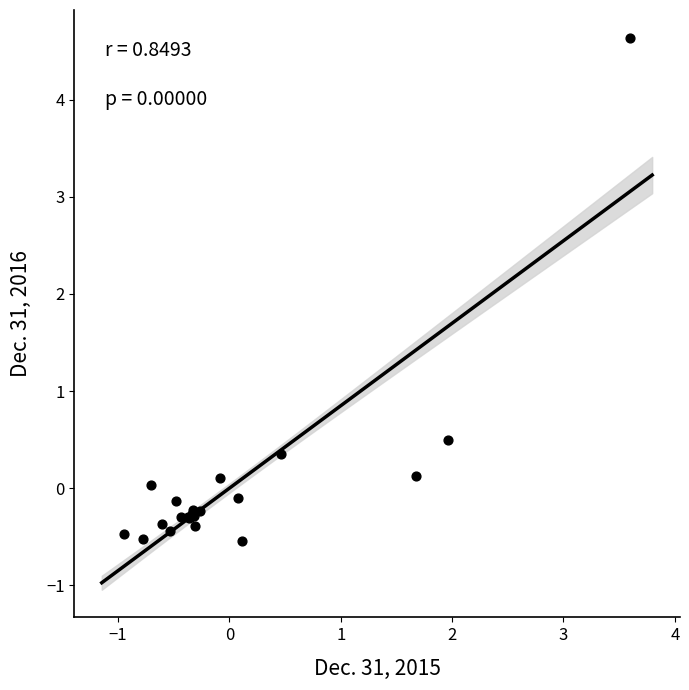

What Y value in the scatter plot is closest to 2?

0.5